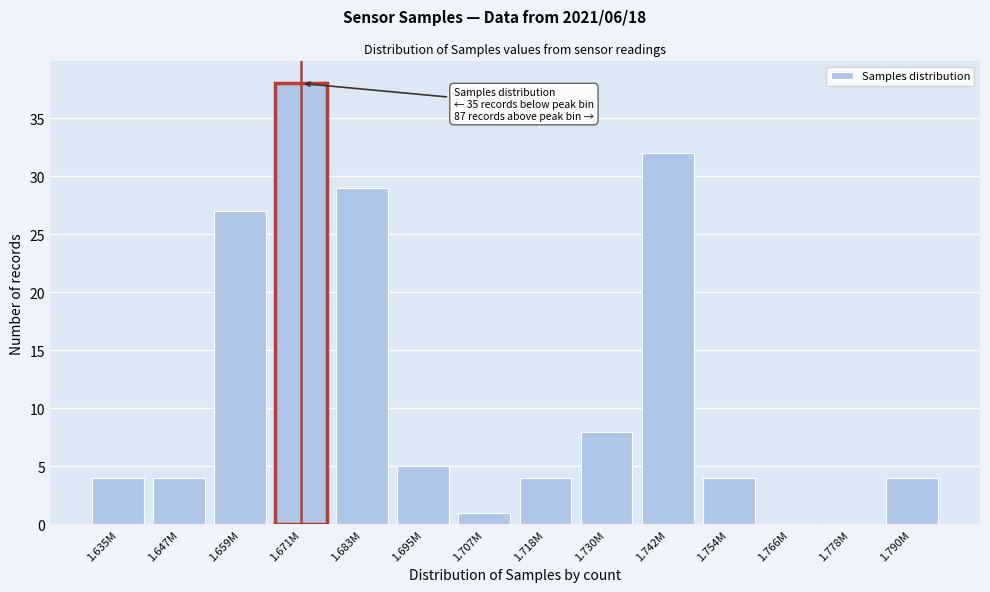

Reading left to right, what are all the values shown in this chart?

1.635M=4	1.647M=4	1.659M=27	1.671M=38	1.683M=29	1.695M=5	1.707M=1	1.718M=4	1.730M=8	1.742M=32	1.754M=4	1.766M=0	1.778M=0	1.790M=4